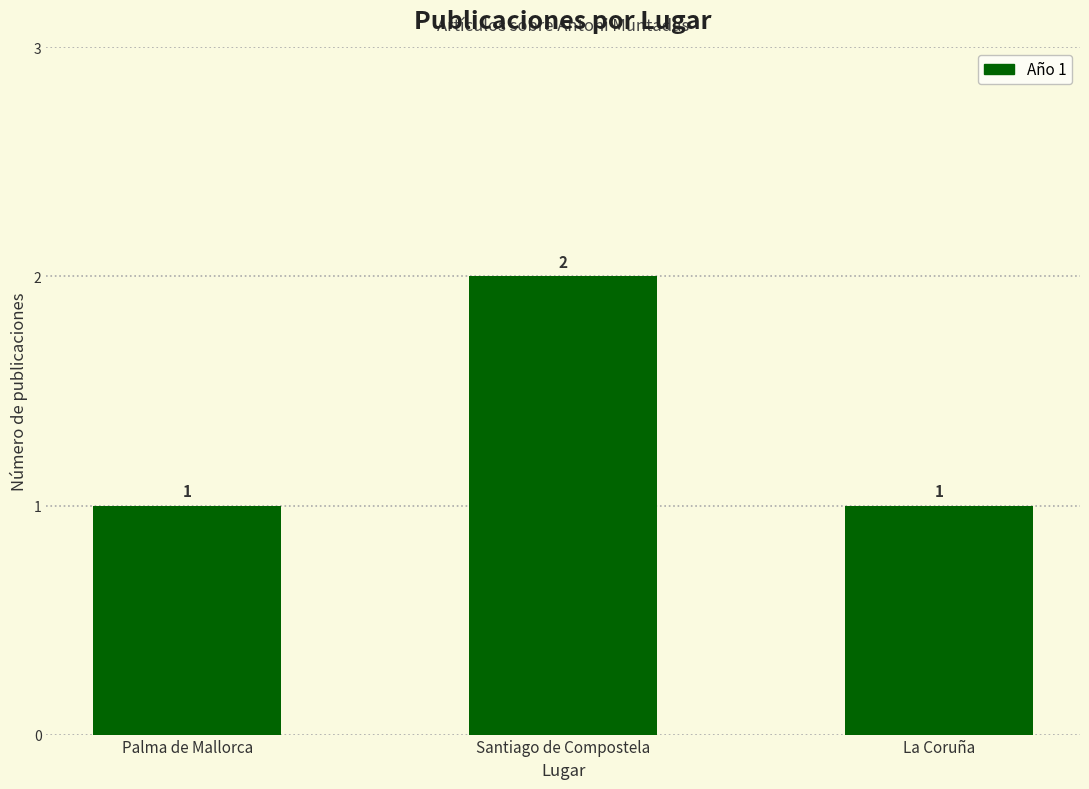

What is the label of the 1st bar from the right?

La Coruña